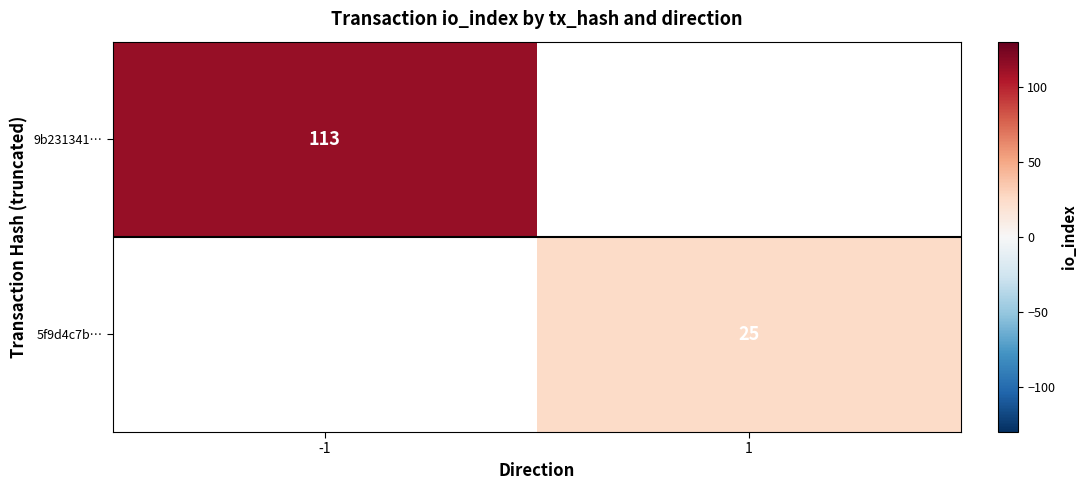

At how many categories does at least one series exceed 26?

1